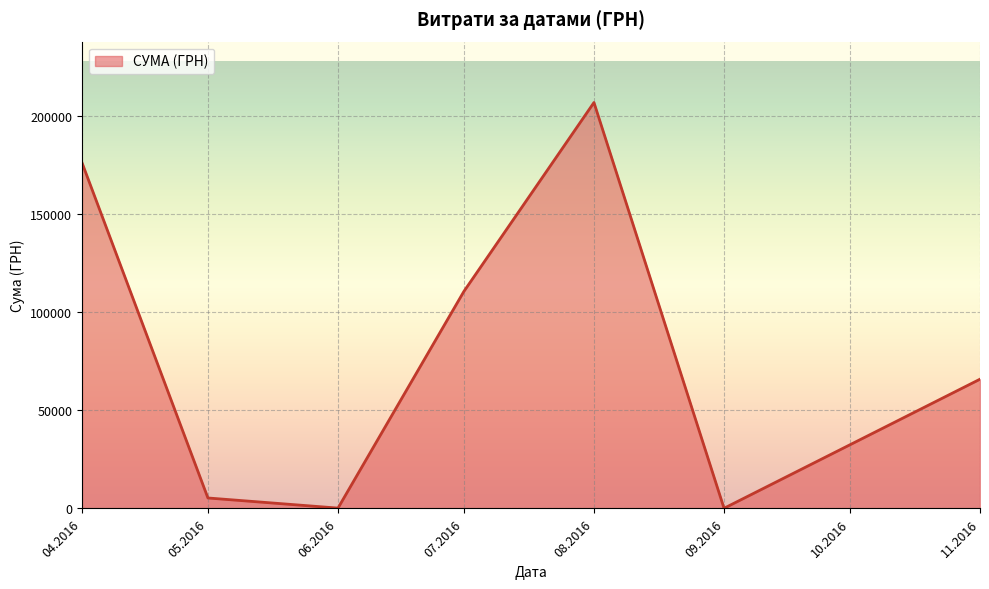

What is the sum of all values?

564444.3